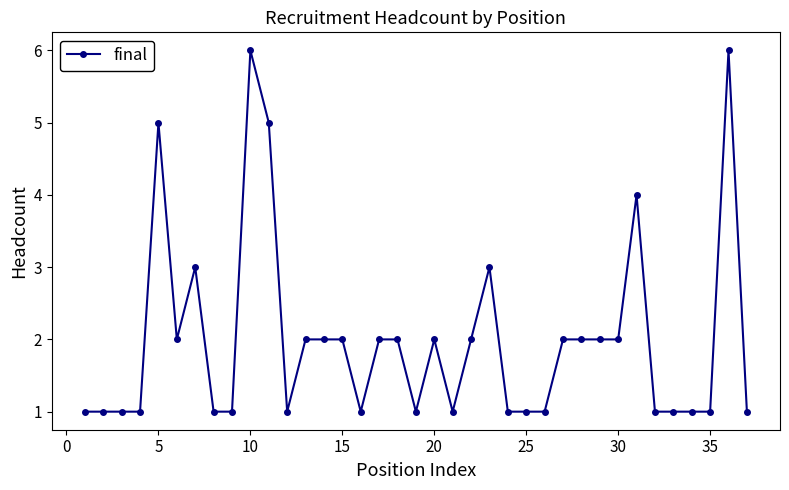

What is the greatest value displayed?

6